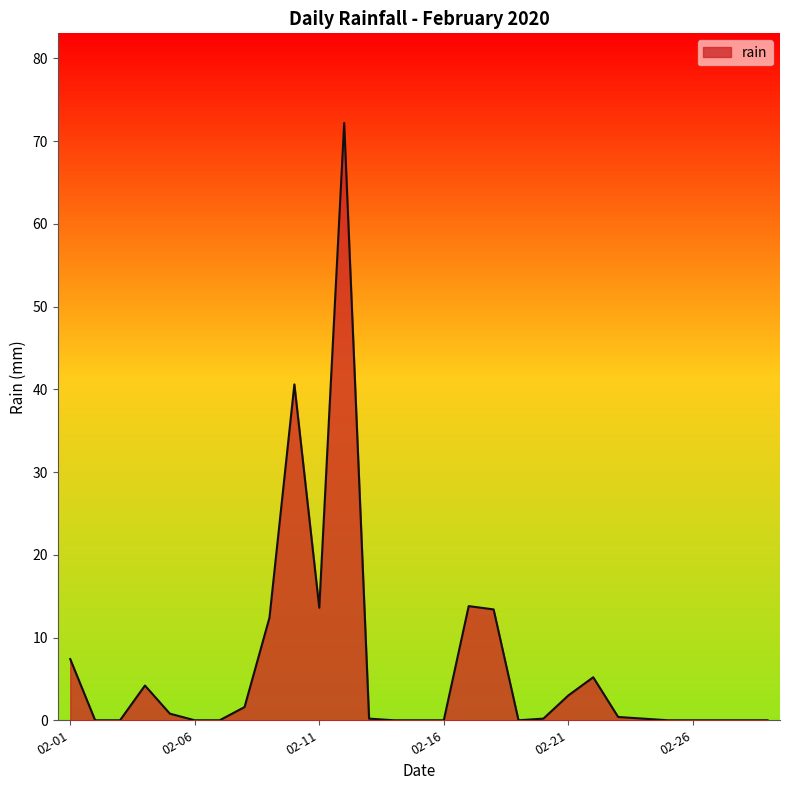

Does the chart display data point markers on the line(s)?

No